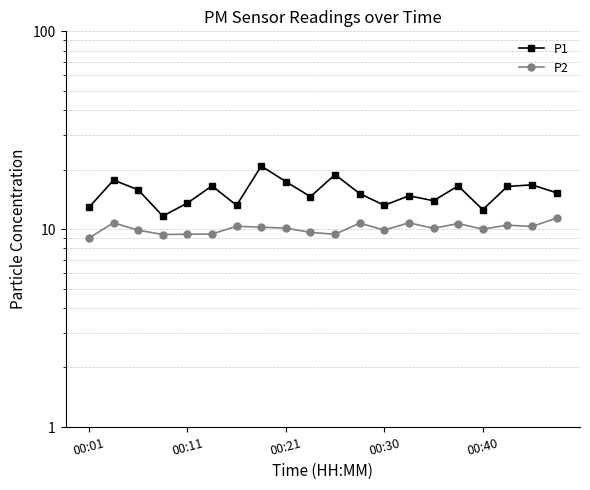

How many distinct data groups are displayed?

2